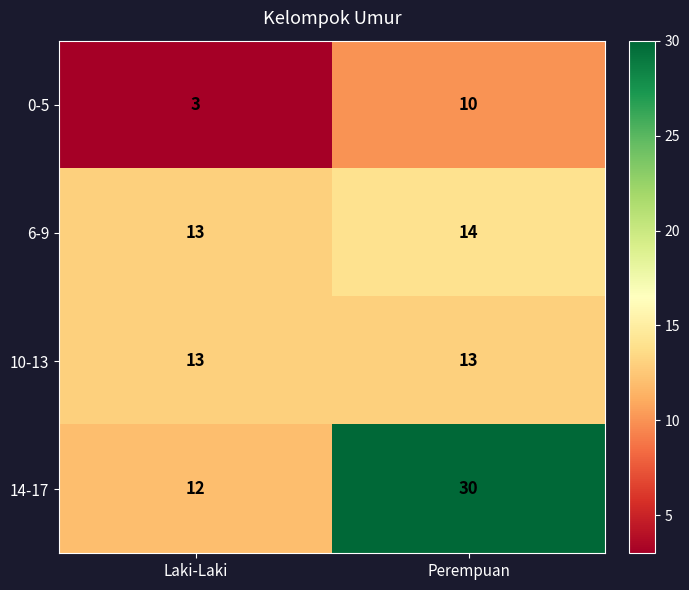

Rank the categories by 6-9 value from lowest to highest.

Laki-Laki, Perempuan